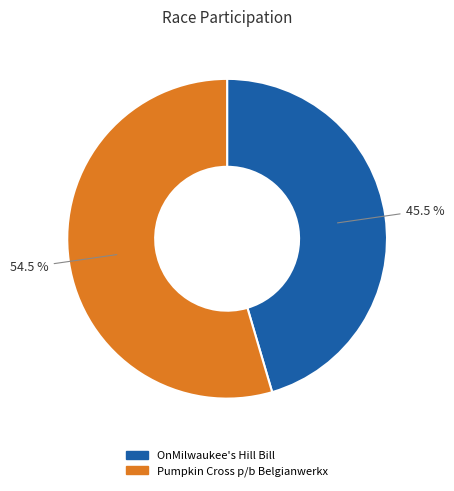

Rank the categories by value from lowest to highest.

OnMilwaukee's Hill Bill, Pumpkin Cross p/b Belgianwerkx